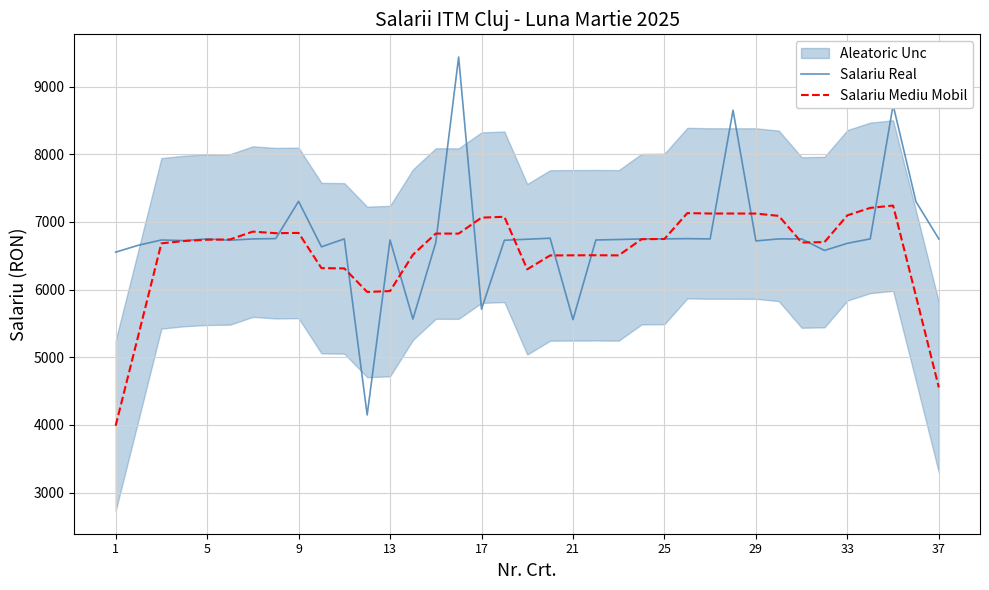

The value of Salariu Real at 33 is 6684.0. True or false?

True